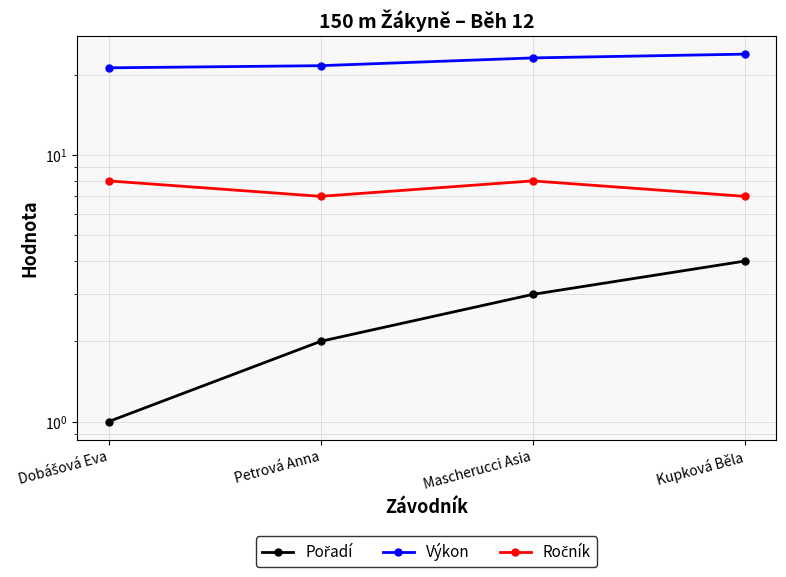

At which label does Pořadí first exceed 3?

Kupková Běla